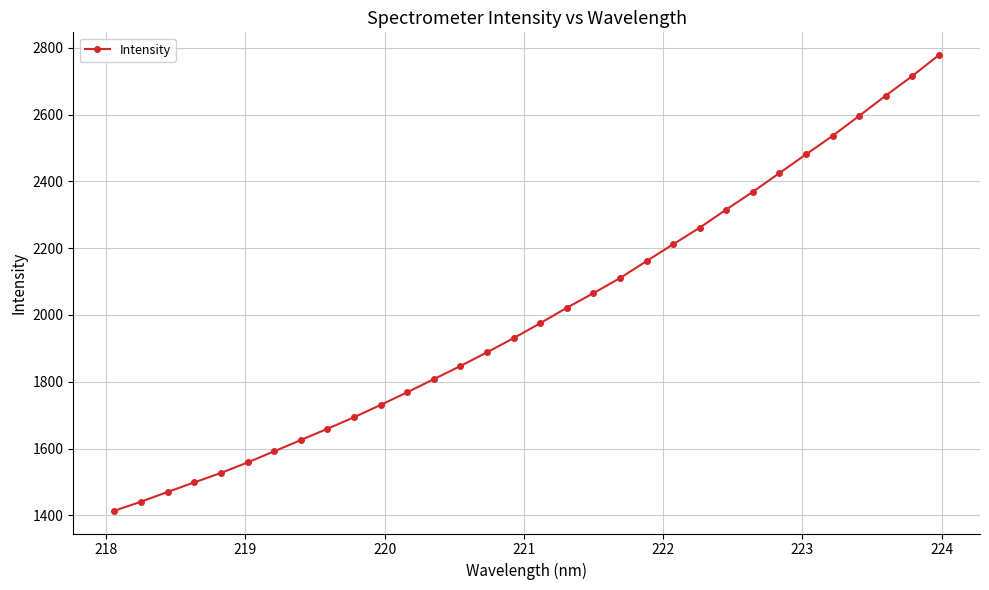

What is the maximum value shown in the chart?

2778.1